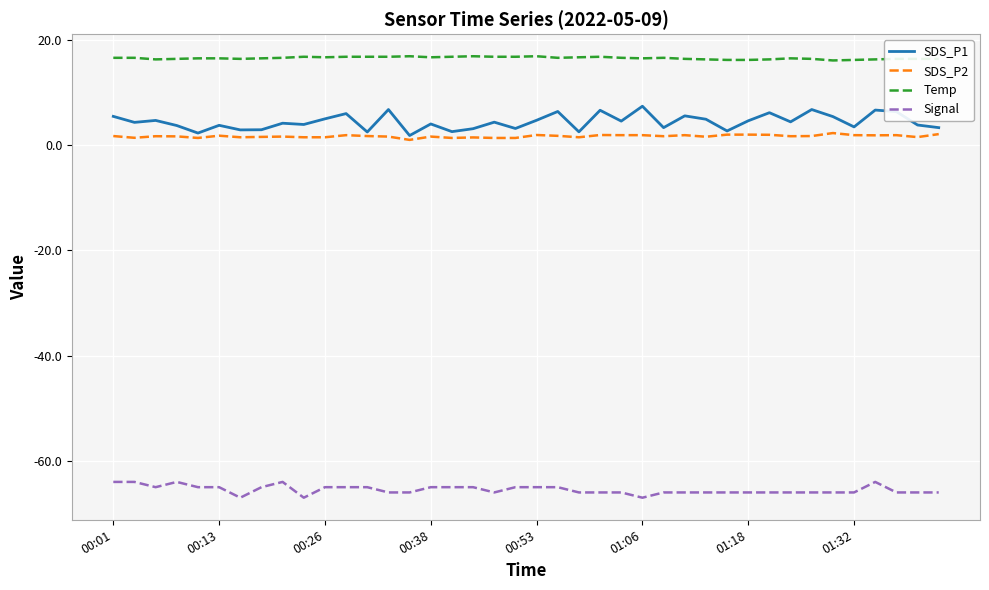

Which series has the largest total across all categories?

Temp